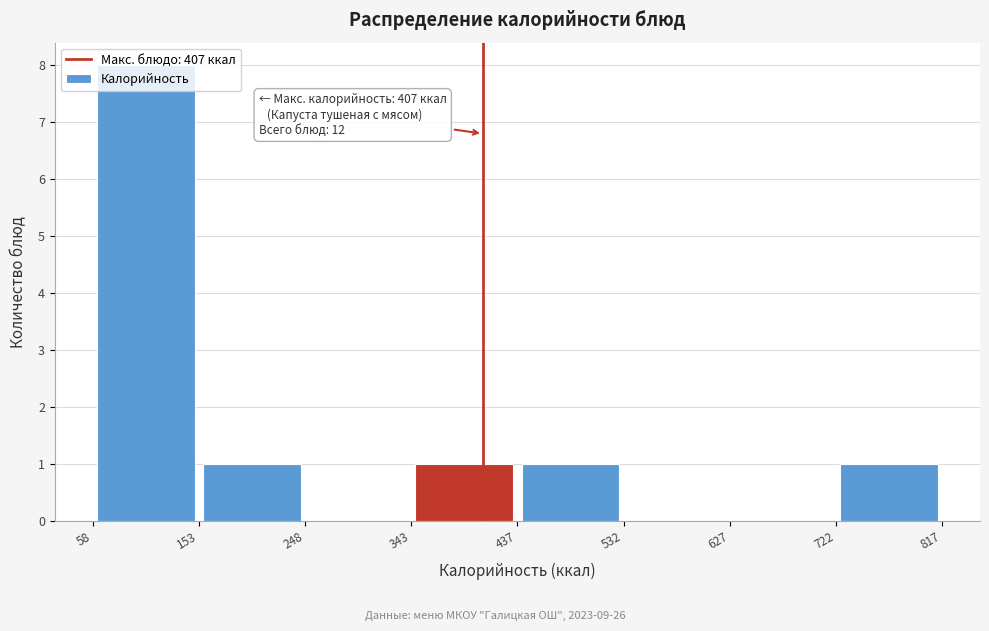

Which range on the x-axis has the tallest bar?

58 to 153